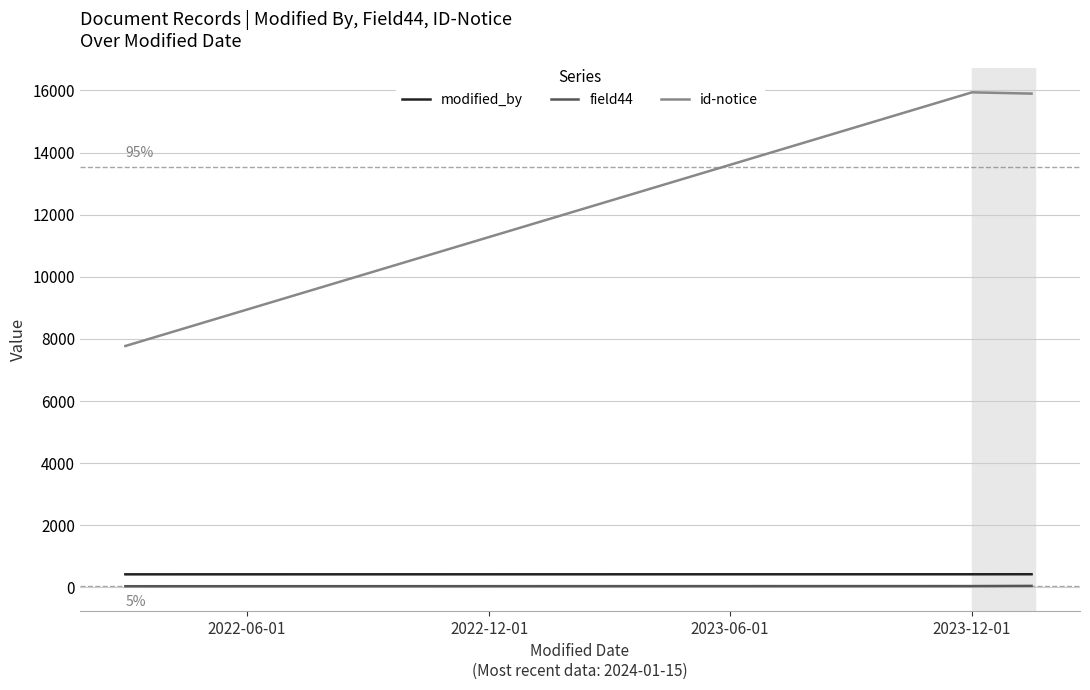

Which series has the largest total across all categories?

id-notice